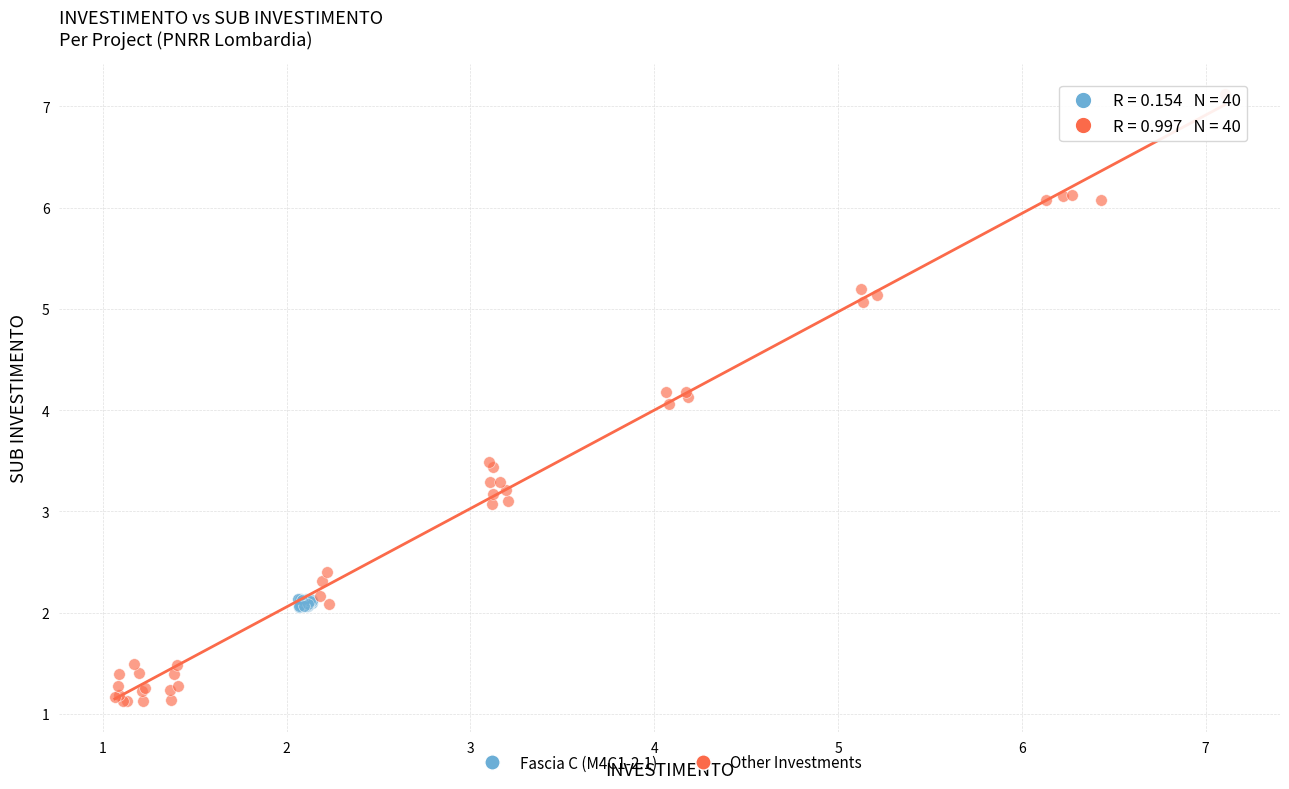

Which series has the largest Y range (max minus min)?

Other Investments